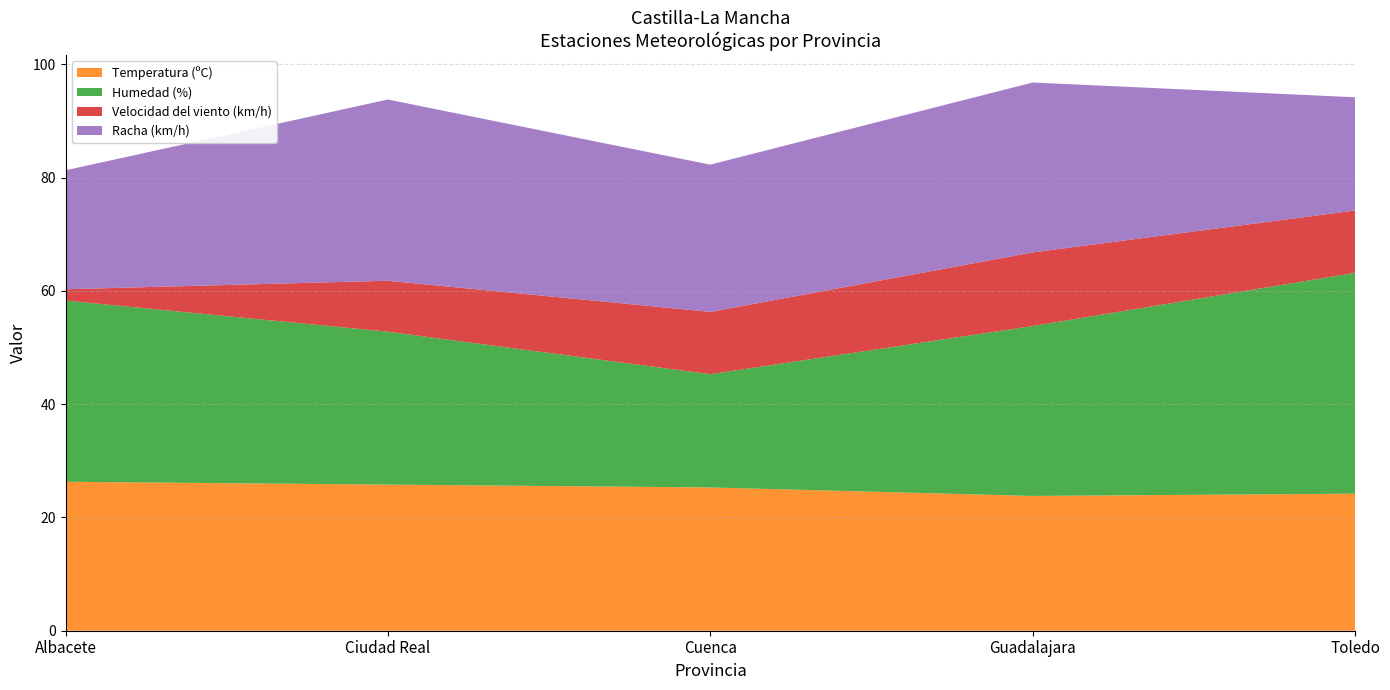

Reading left to right, transcribe all the data shown in this chart.

Temperatura (ºC): Albacete=26.3	Ciudad Real=25.8	Cuenca=25.3	Guadalajara=23.8	Toledo=24.2
Humedad (%): Albacete=32.0	Ciudad Real=27.0	Cuenca=20.0	Guadalajara=30.0	Toledo=39.0
Velocidad del viento (km/h): Albacete=2.0	Ciudad Real=9.0	Cuenca=11.0	Guadalajara=13.0	Toledo=11.0
Racha (km/h): Albacete=21.0	Ciudad Real=32.0	Cuenca=26.0	Guadalajara=30.0	Toledo=20.0